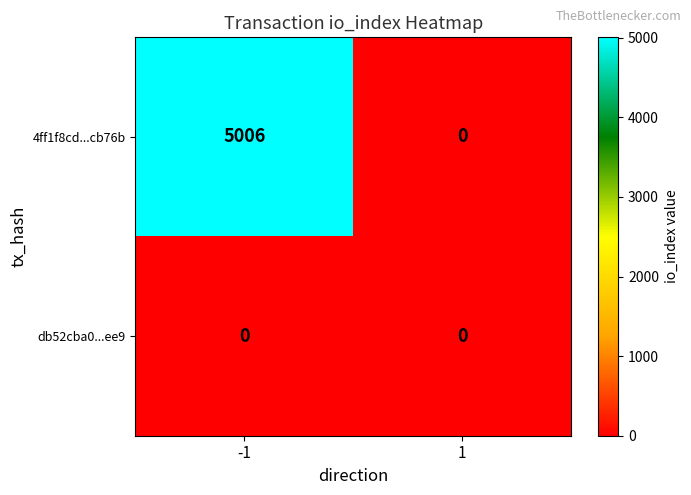

Between -1 and 1, which series saw the biggest shift?

4ff1f8cd...cb76b